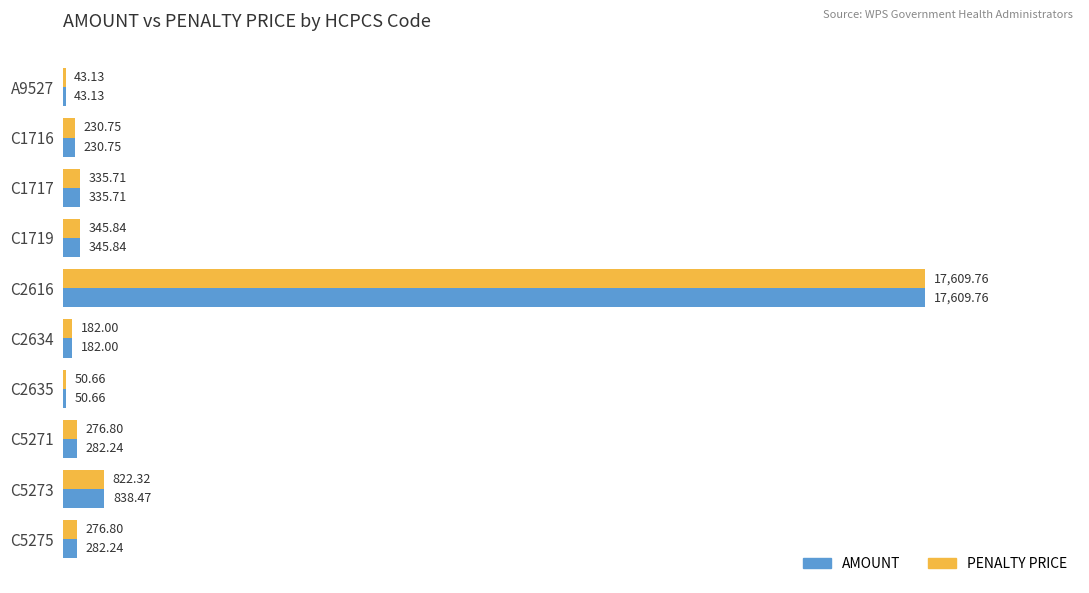

Between C1716 and C5273, which series saw the biggest shift?

AMOUNT